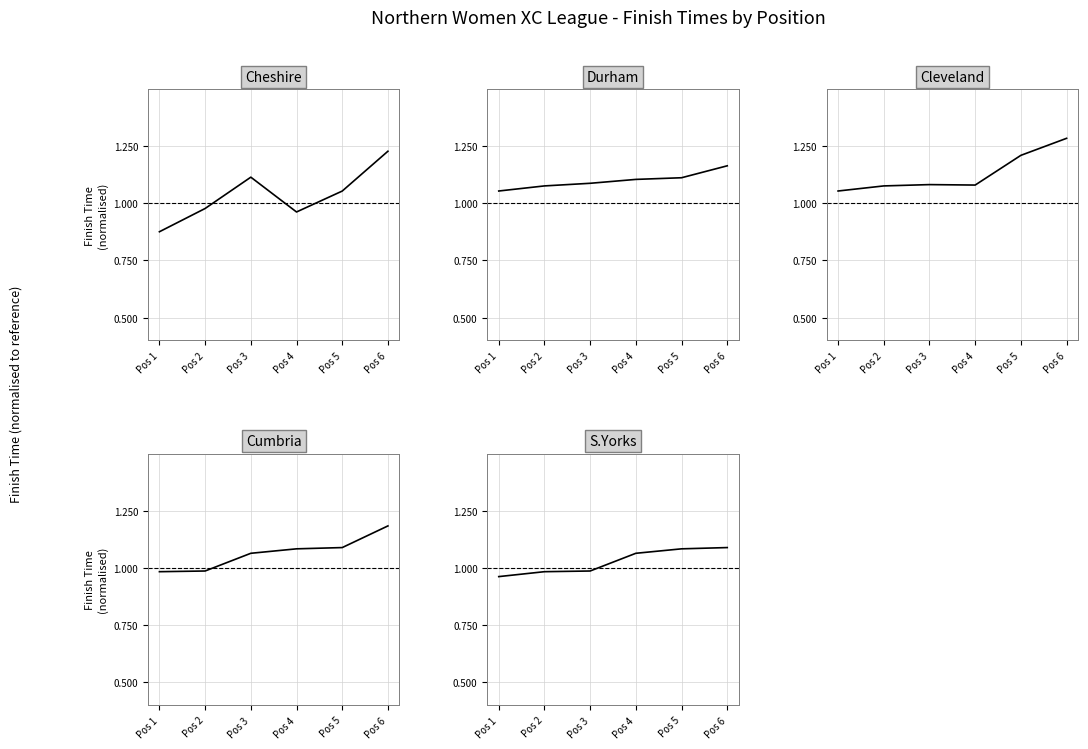

How many intersections are there between Cheshire and Cumbria?

3